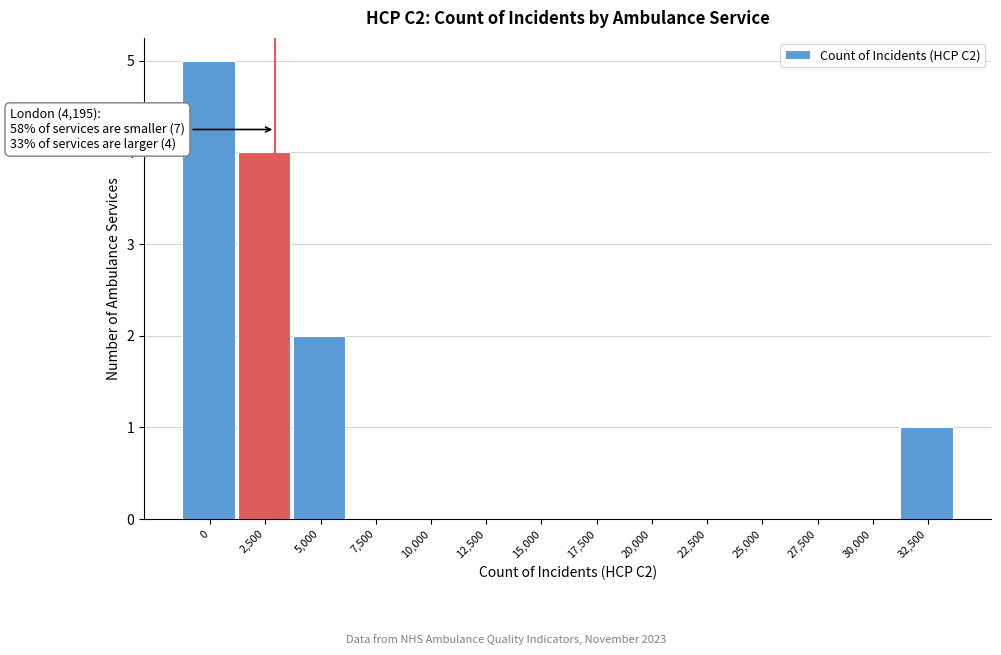

Reading left to right, list all the values displayed in this chart.

0=5	2,500=4	5,000=2	7,500=0	10,000=0	12,500=0	15,000=0	17,500=0	20,000=0	22,500=0	25,000=0	27,500=0	30,000=0	32,500=1